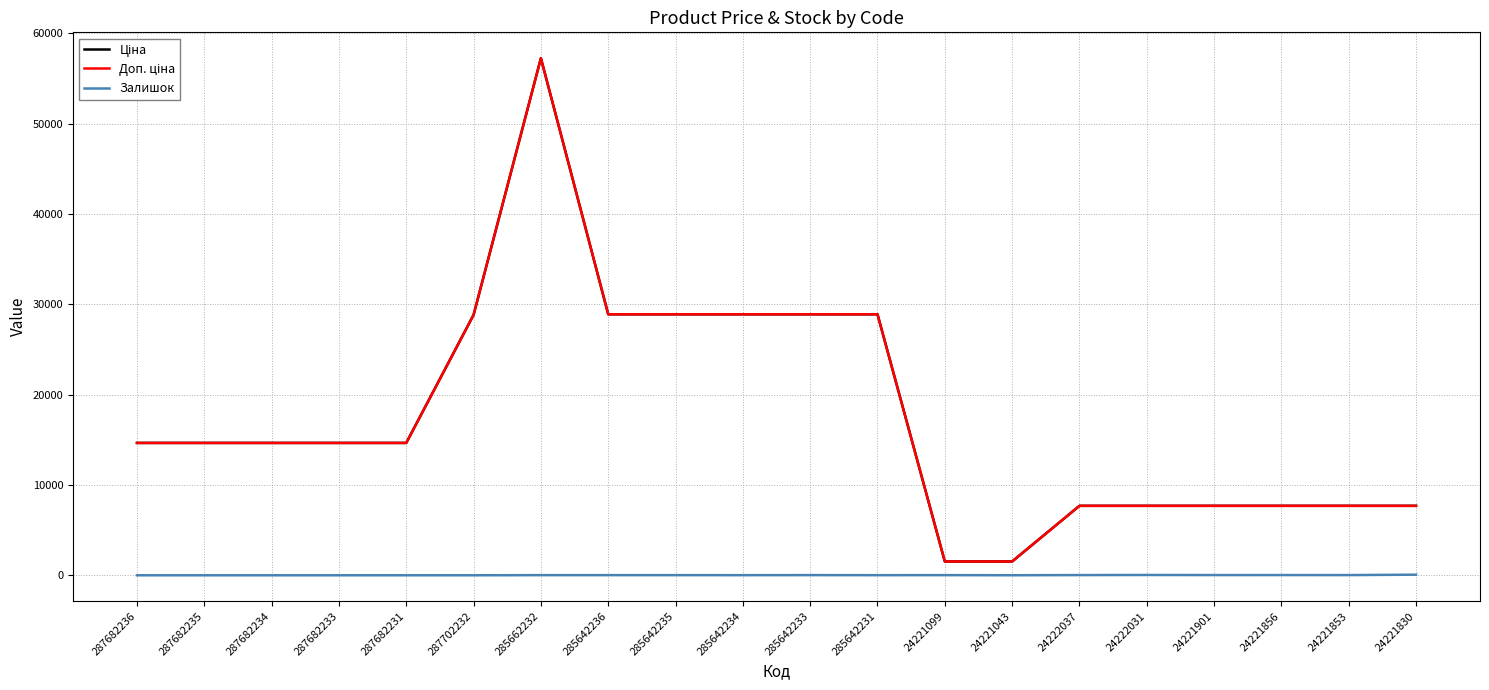

What is the greatest value displayed?

57235.5